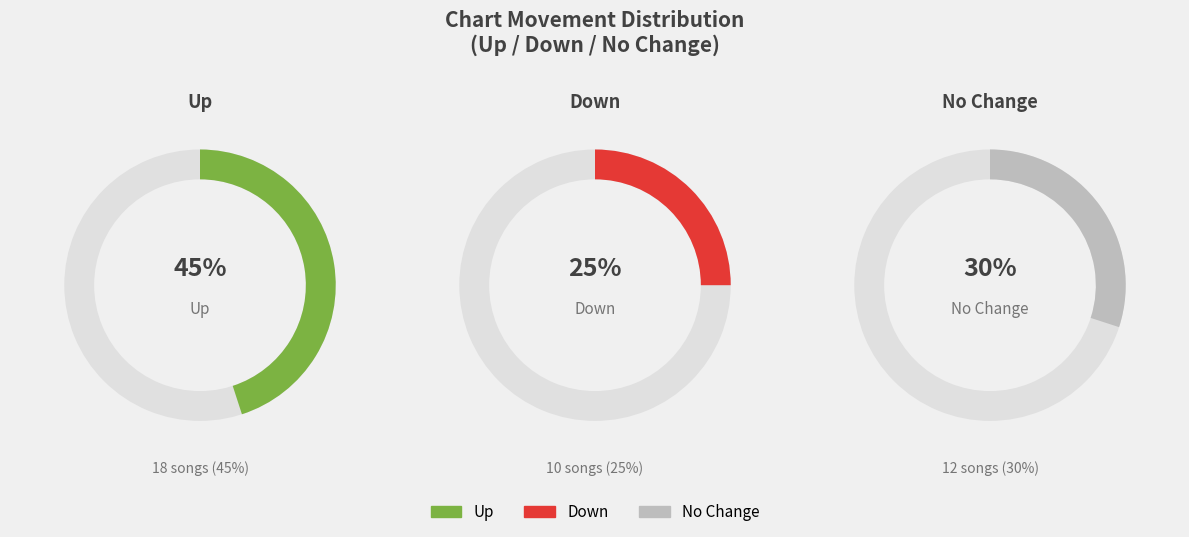

What percentage is NOT represented by up?

55.0%